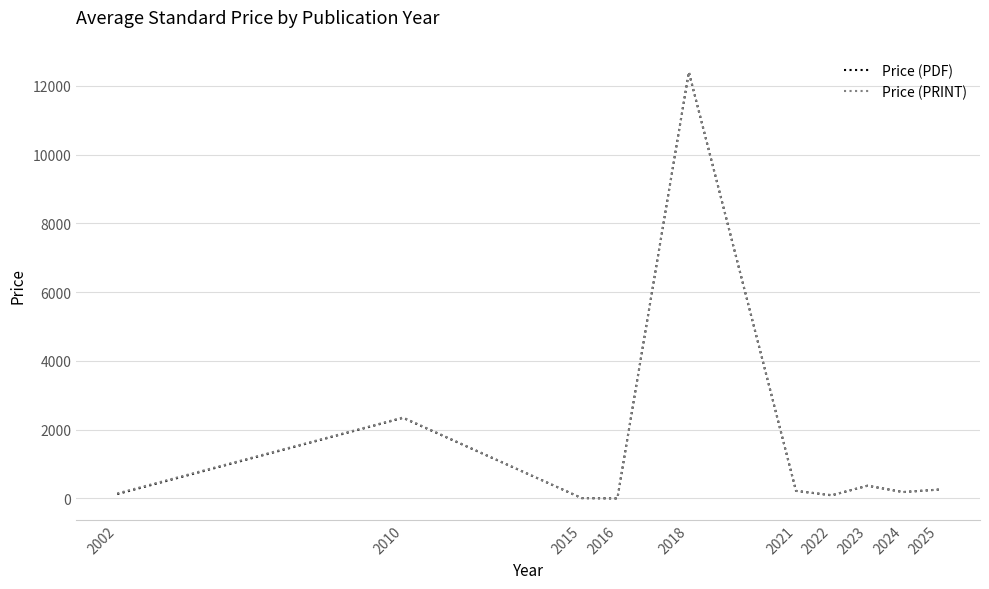

What is the difference between the maximum and minimum values in the Price (PDF) series?

12400.0